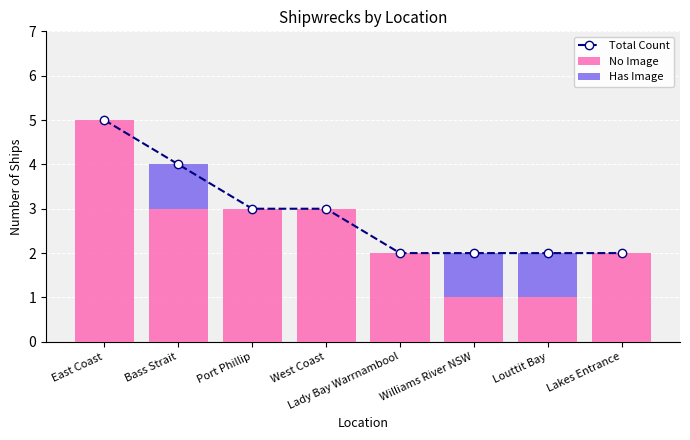

What is the total value across all series at West Coast?

6